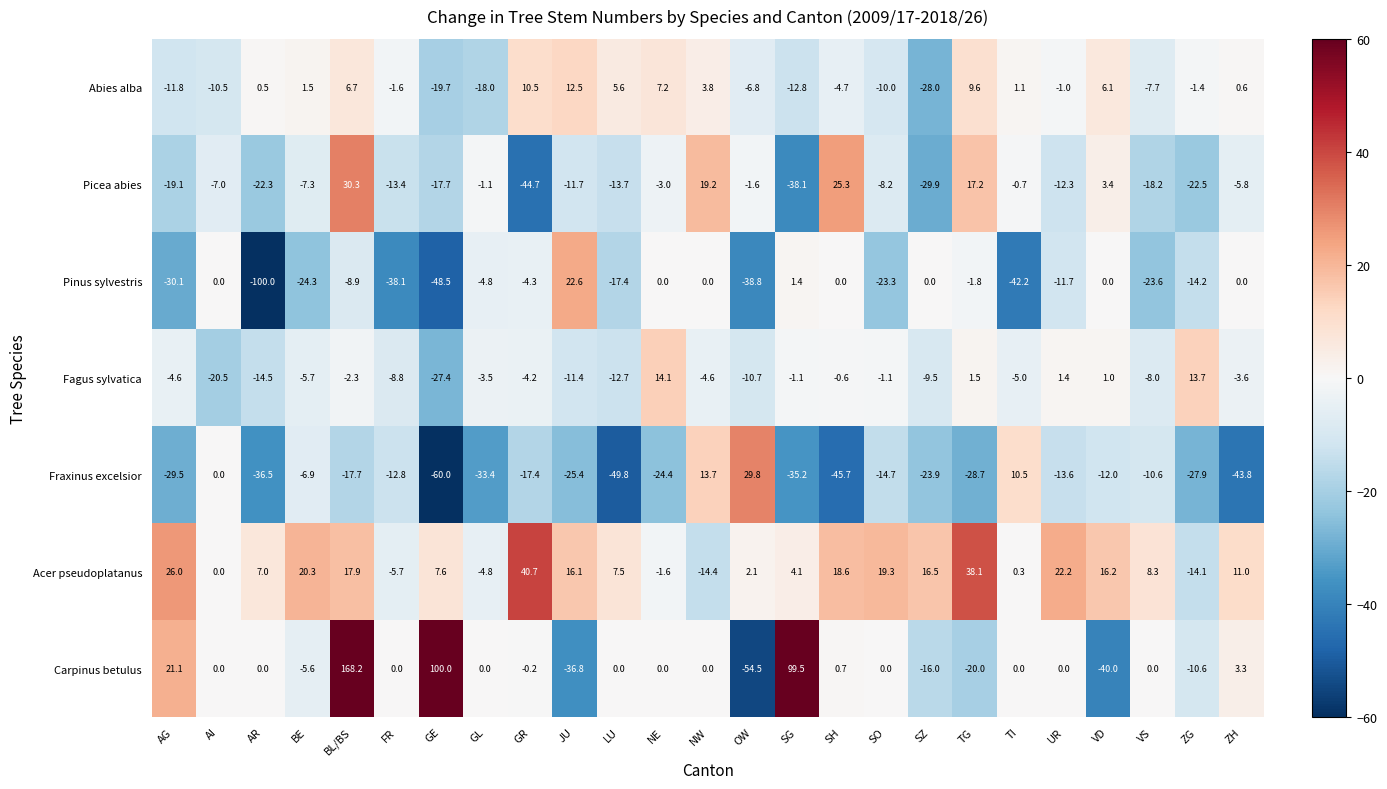

Where does the Acer pseudoplatanus series first go above 8?

AG